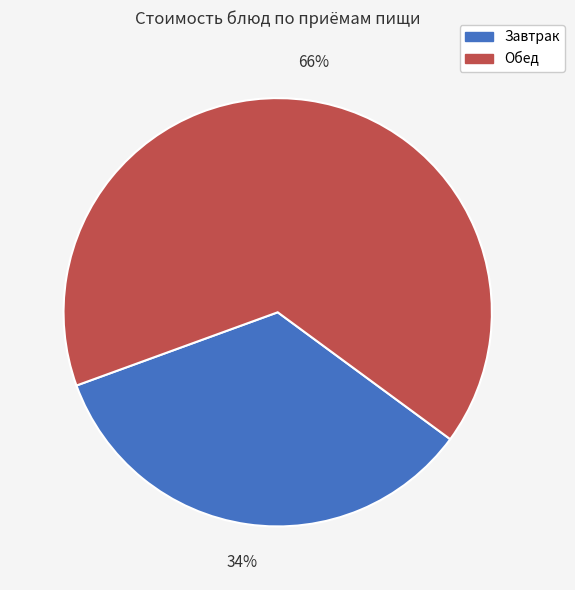

Is it true that Завтрак is 34% of the pie?

True